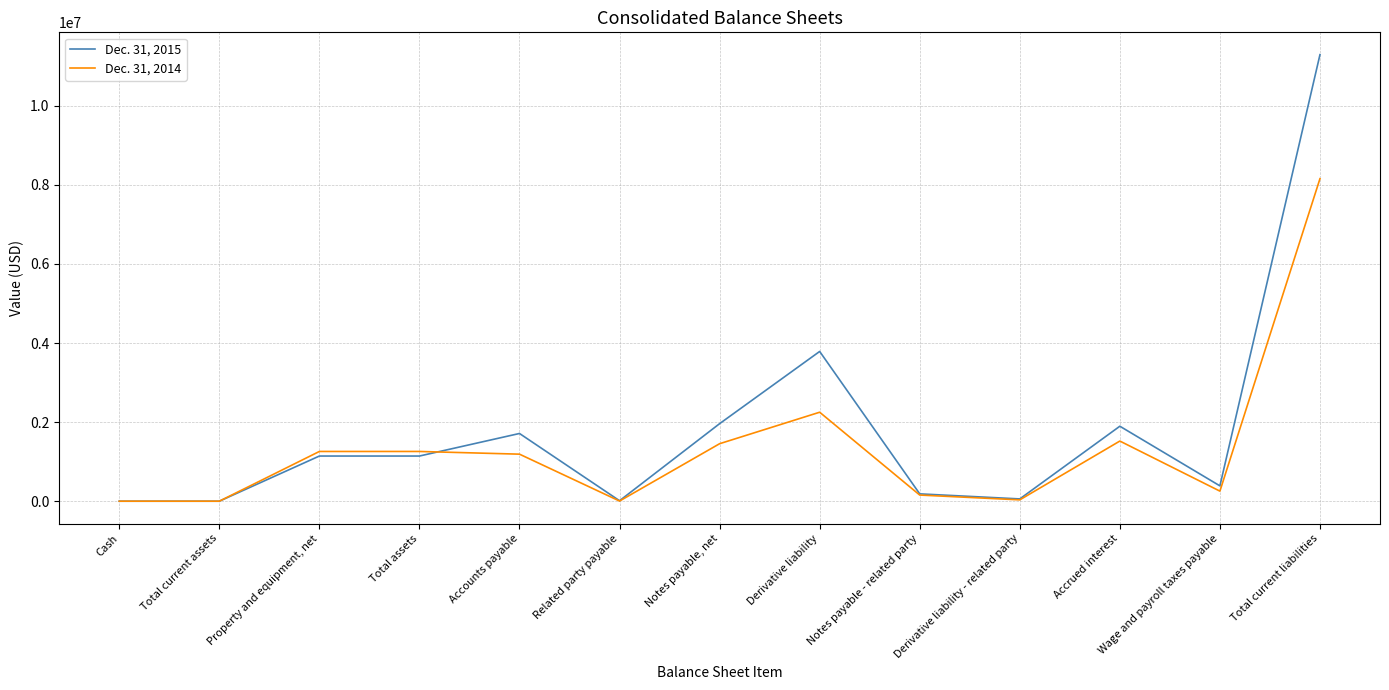

Where does the Dec. 31, 2014 series first go above 1189558?

Property and equipment, net